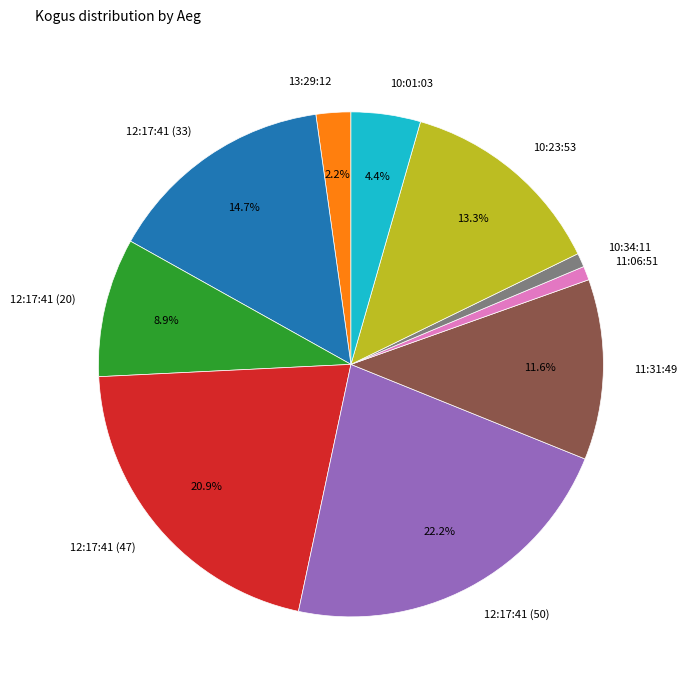

To the nearest percent, what is the combined percentage of 11:31:49 and 13:29:12?

14%